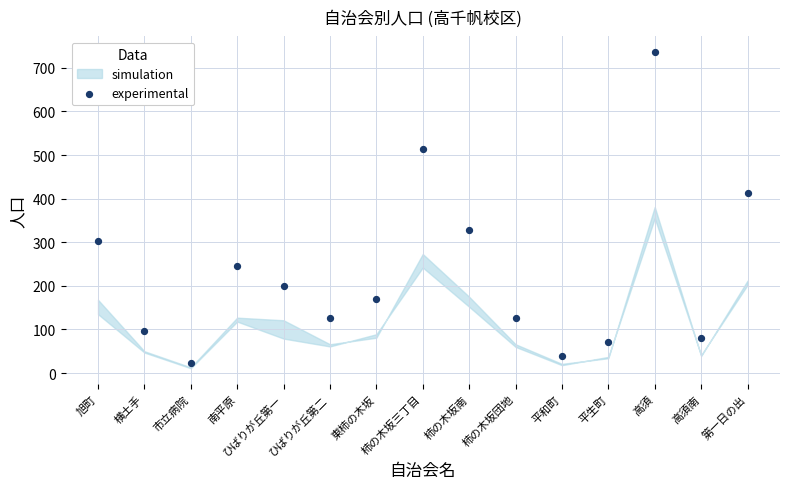

What Y value in the scatter plot is closest to 380?

414